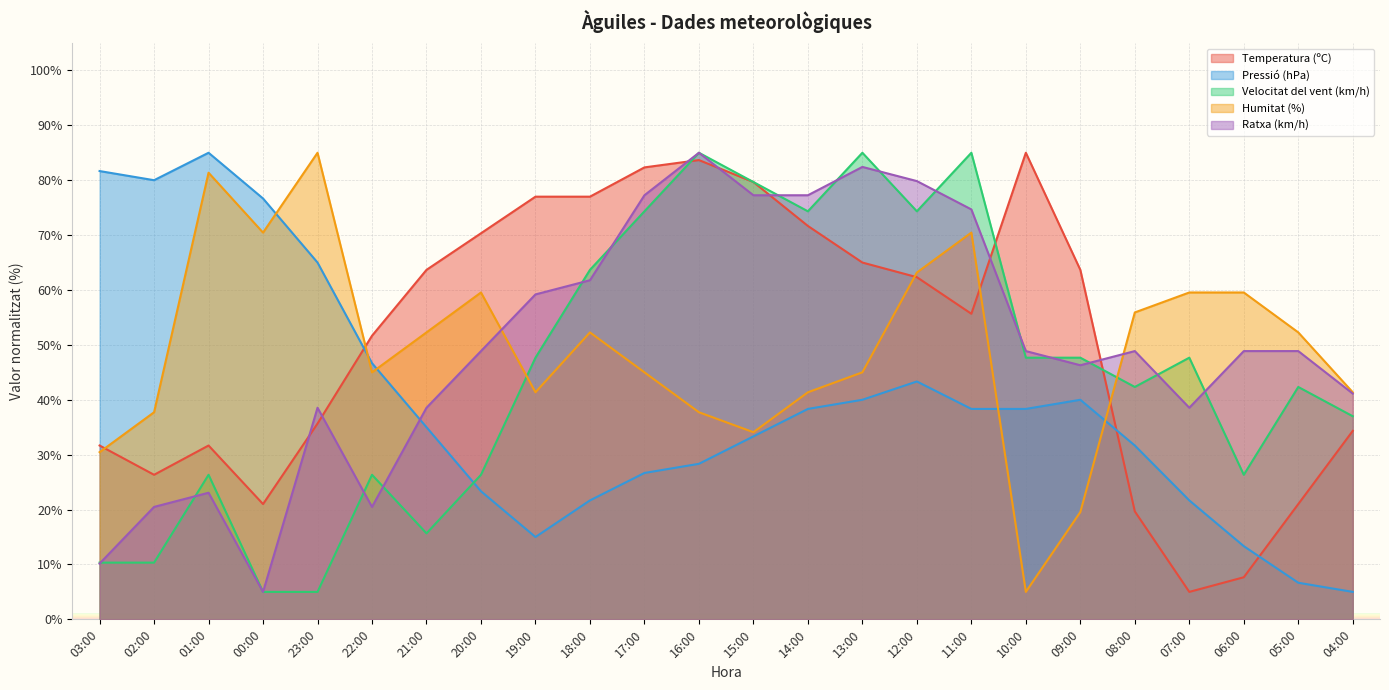

At how many categories does at least one series exceed 56?

20